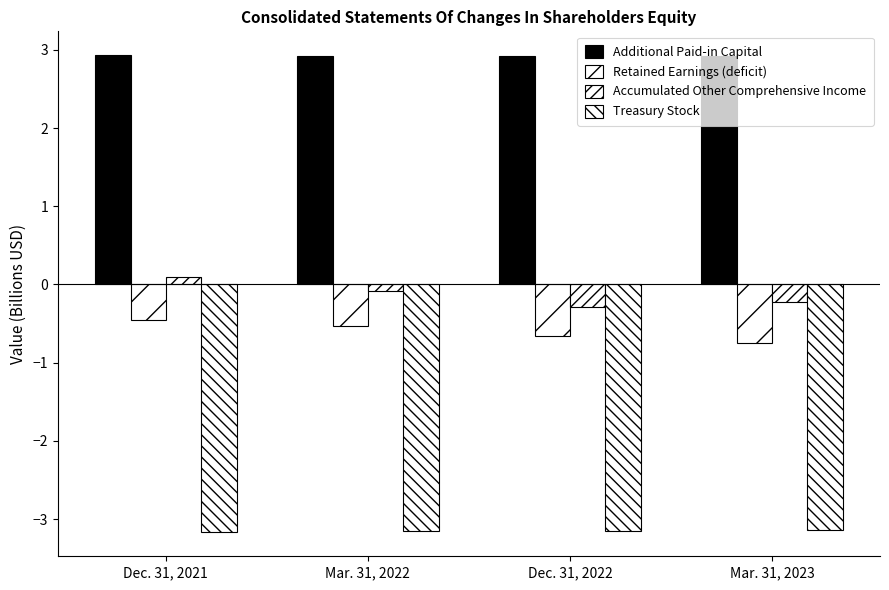

Between Mar. 31, 2022 and Mar. 31, 2023, which series saw the biggest shift?

Retained Earnings (deficit)